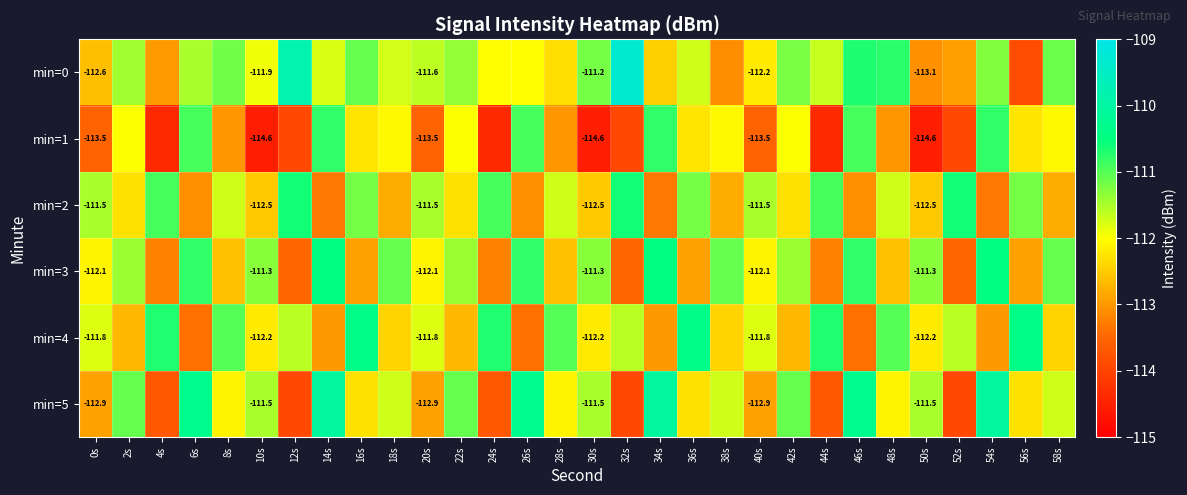

What is the highest value of the min=5 series?

-110.1